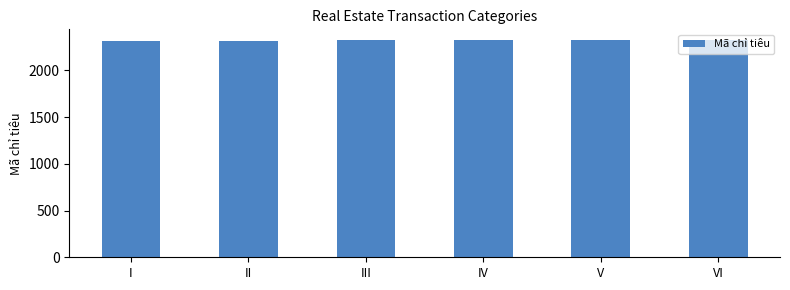

What is the difference between the maximum and minimum values?

5